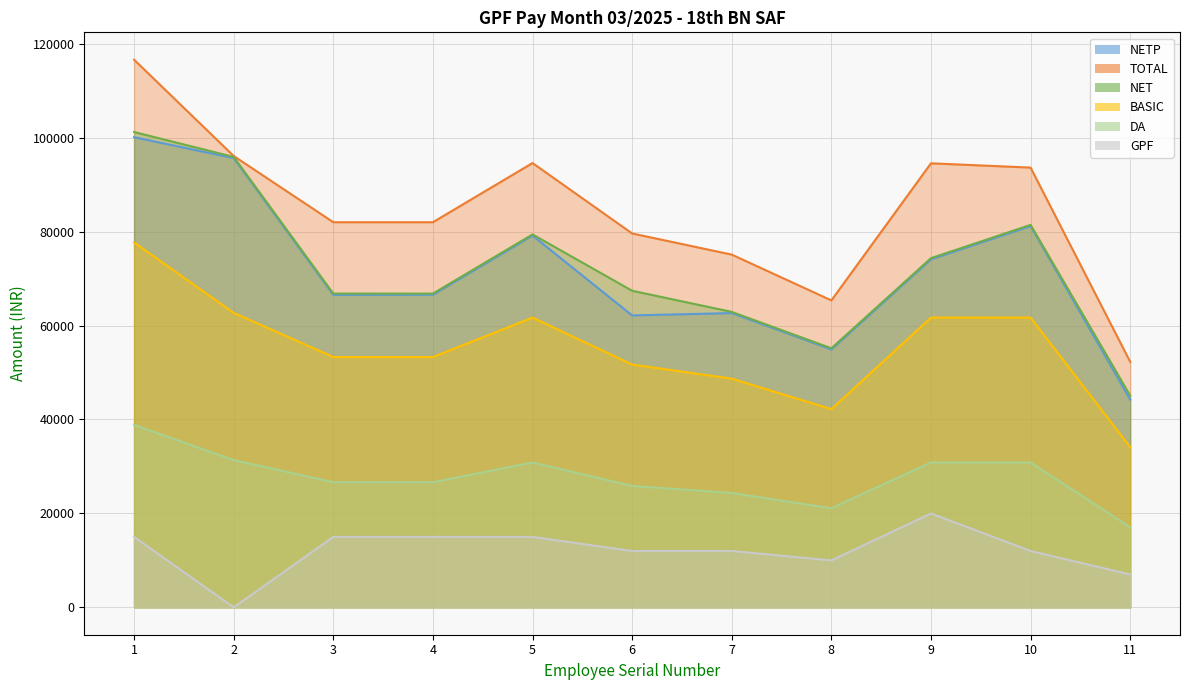

True or false: NETP has more than 1 points higher than both neighbors.

True